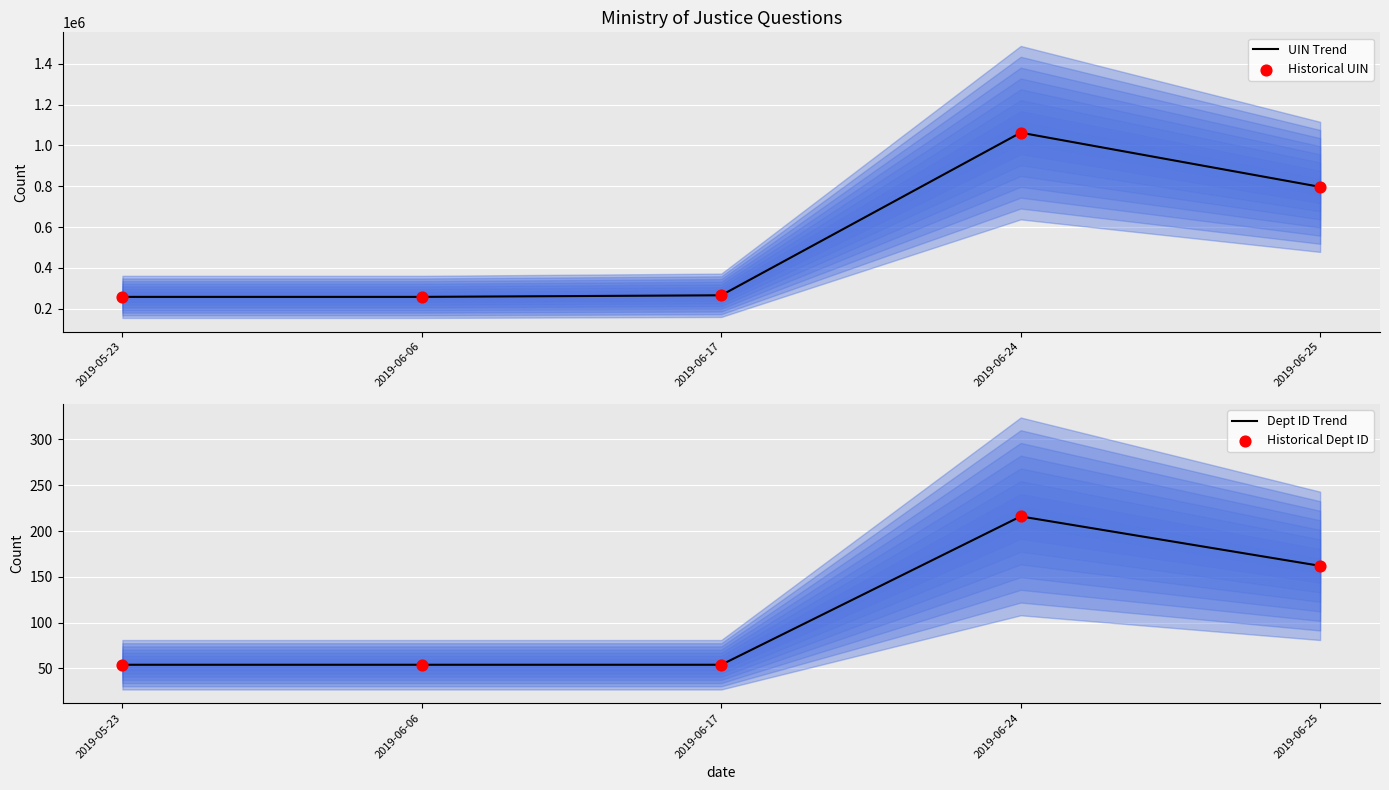

Which series has the largest total across all categories?

UIN Trend